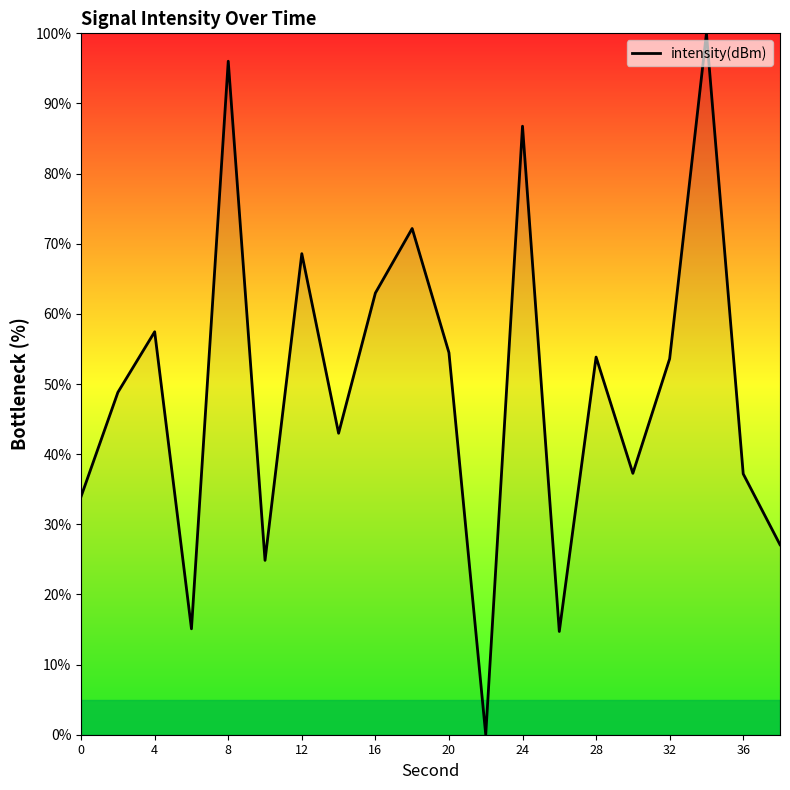

True or false: there are more than 0 points higher than both neighbors.

True